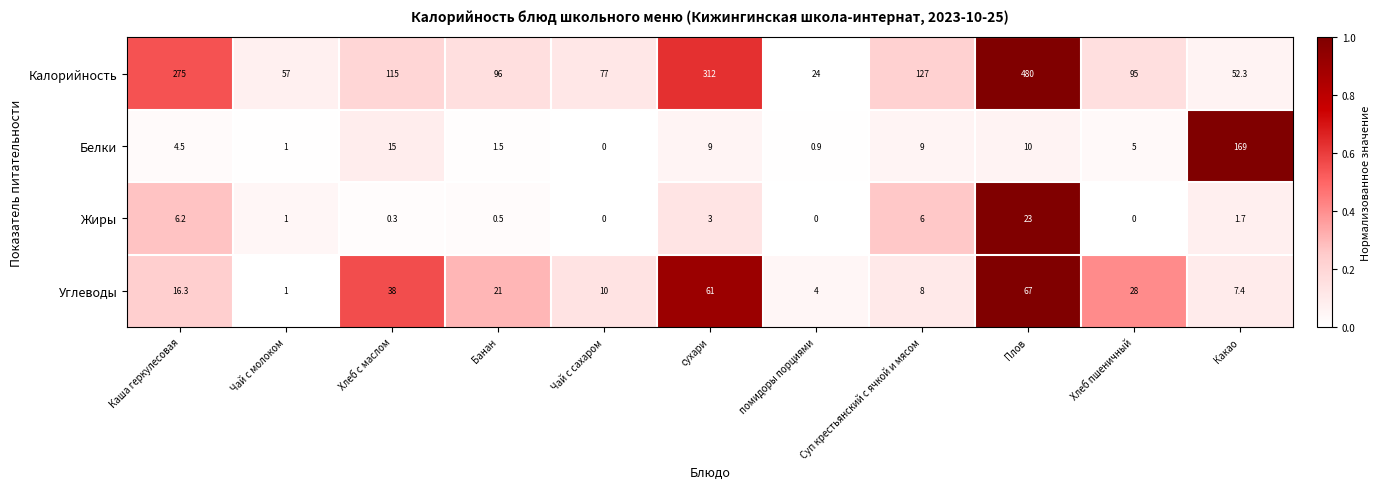

What is the average value of the Белки series?

20.4